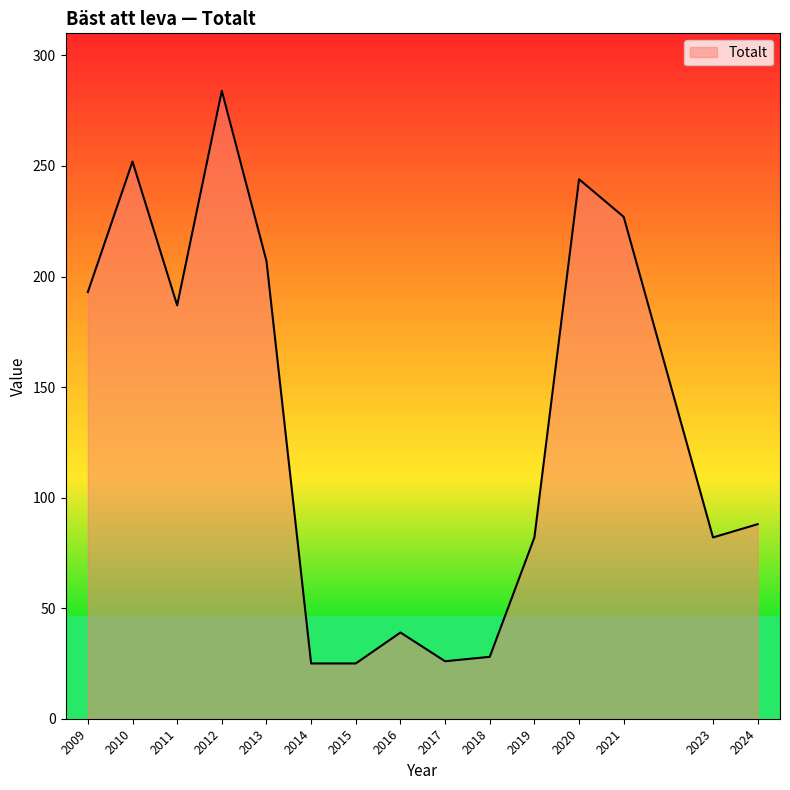

What is the sum of the values at 2019 and 2017?

108